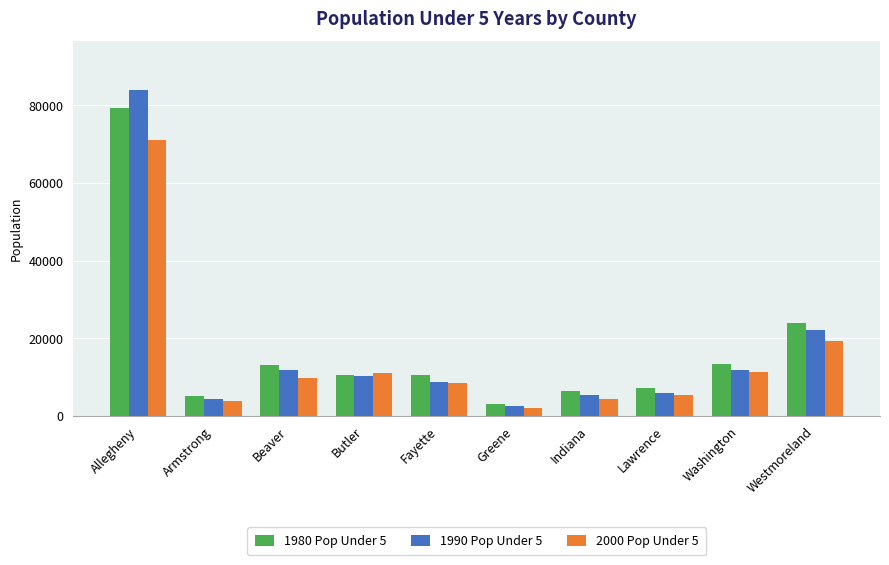

What is the highest value of the 2000 Pop Under 5 series?

71081